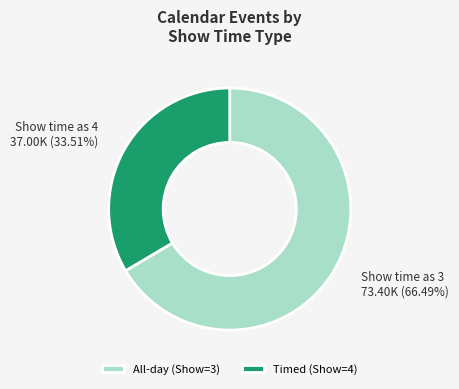

How many segments does this pie chart have?

2